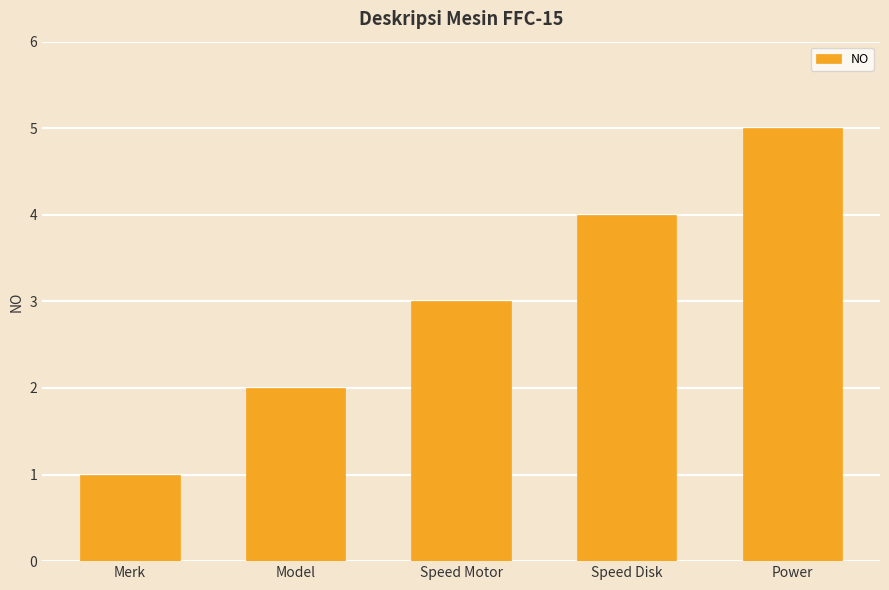

How many categories are shown in the chart?

5